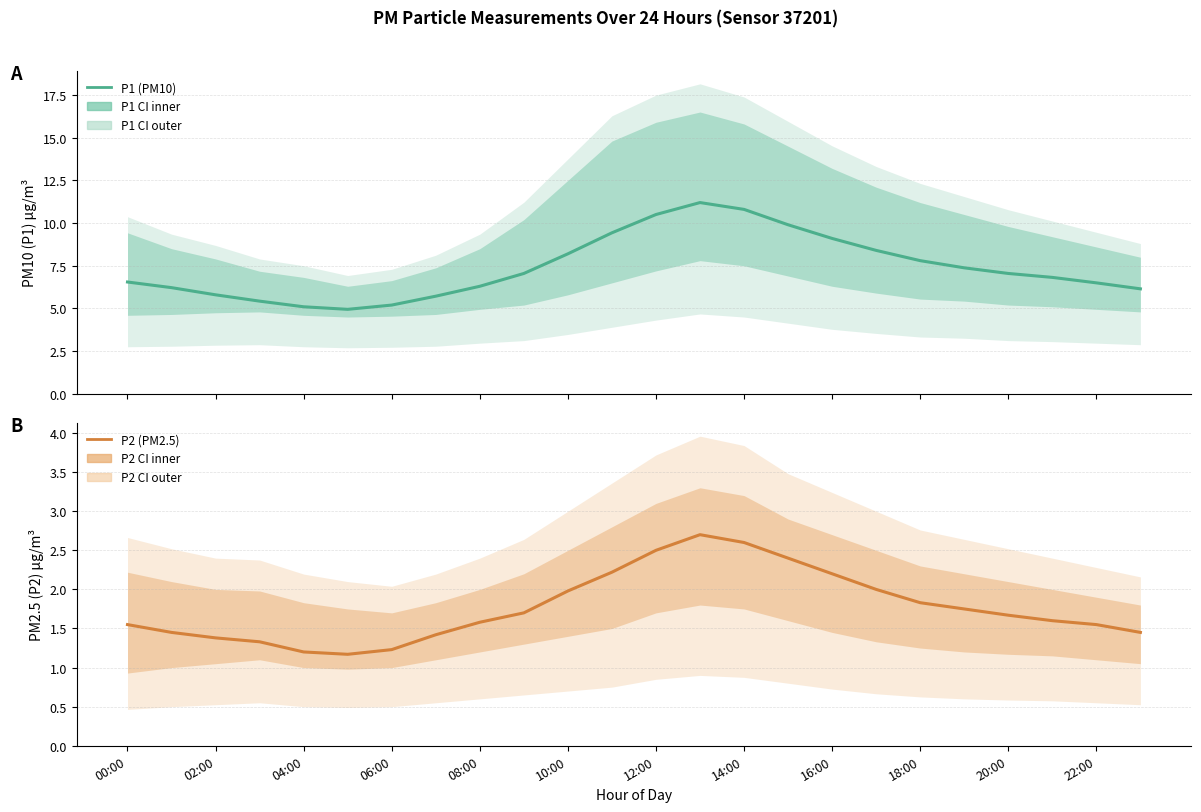

Which series has the largest range (max minus min)?

P1 (PM10)